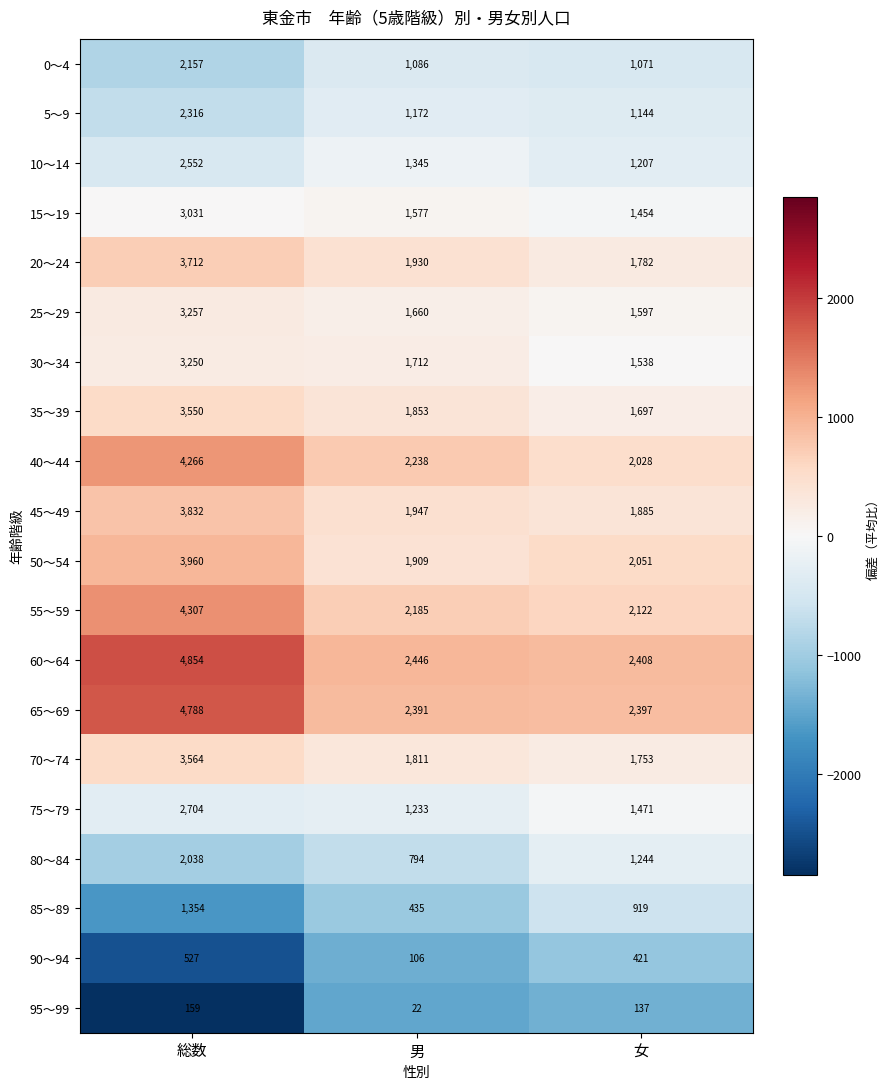

True or false: 15～19 has a value of 1577 at 男.

True